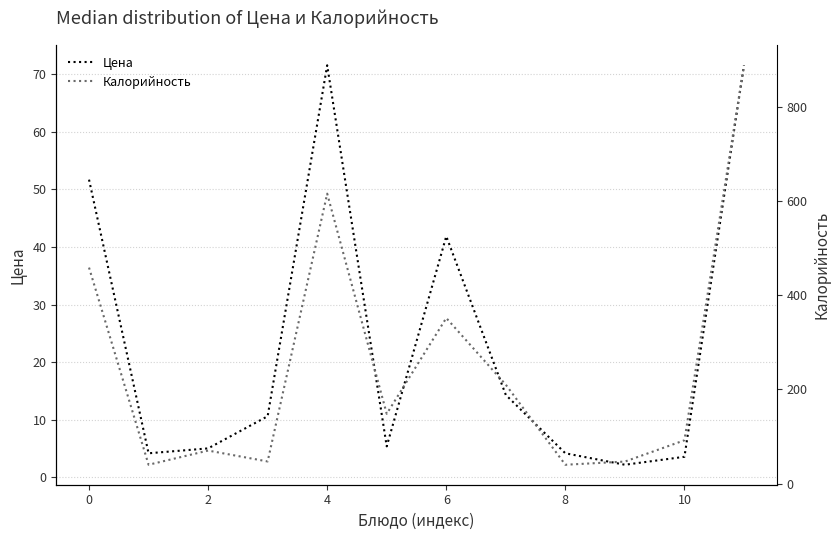

True or false: Цена and Калорийность intersect in this chart.

False